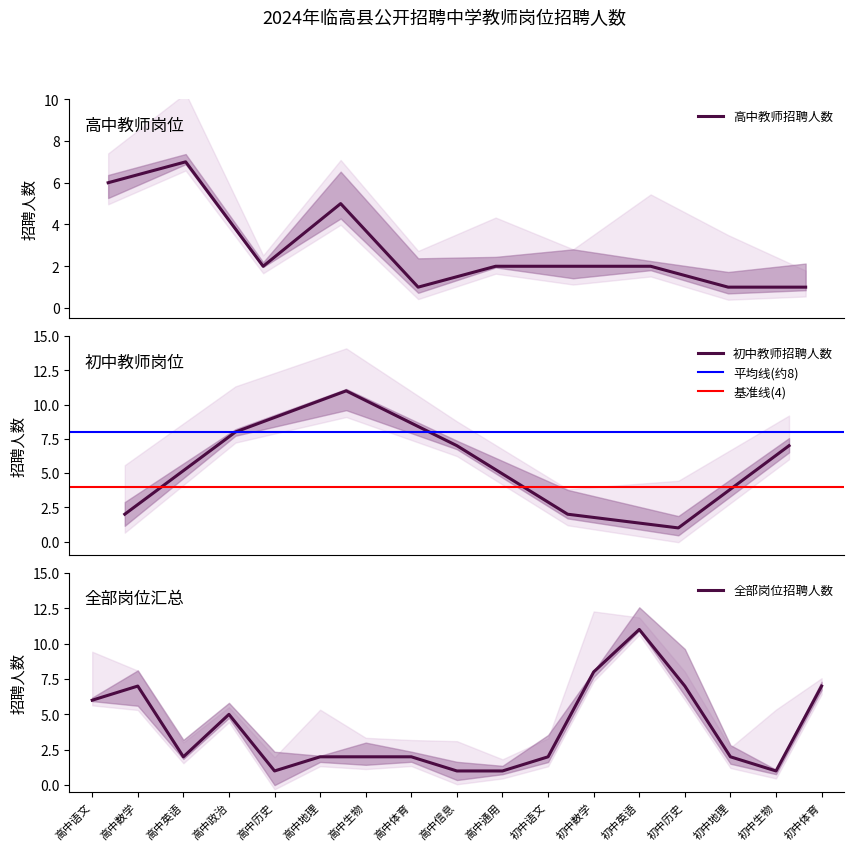

Does the chart have visible grid lines?

No